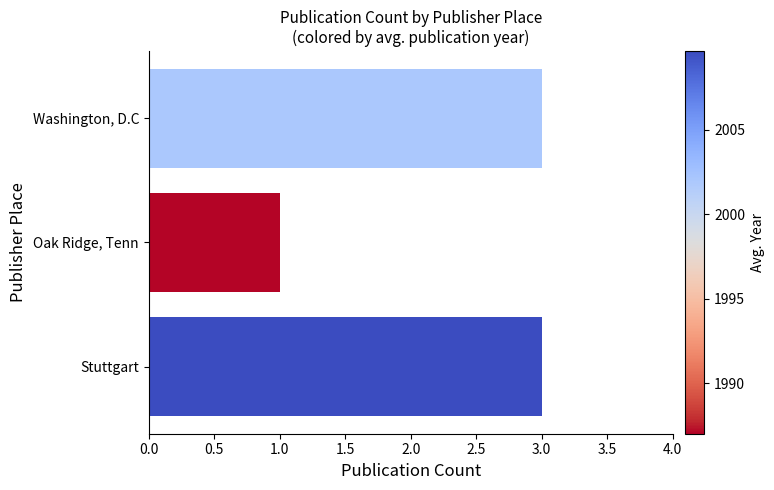

Count the values in the range 1 to 3.

3